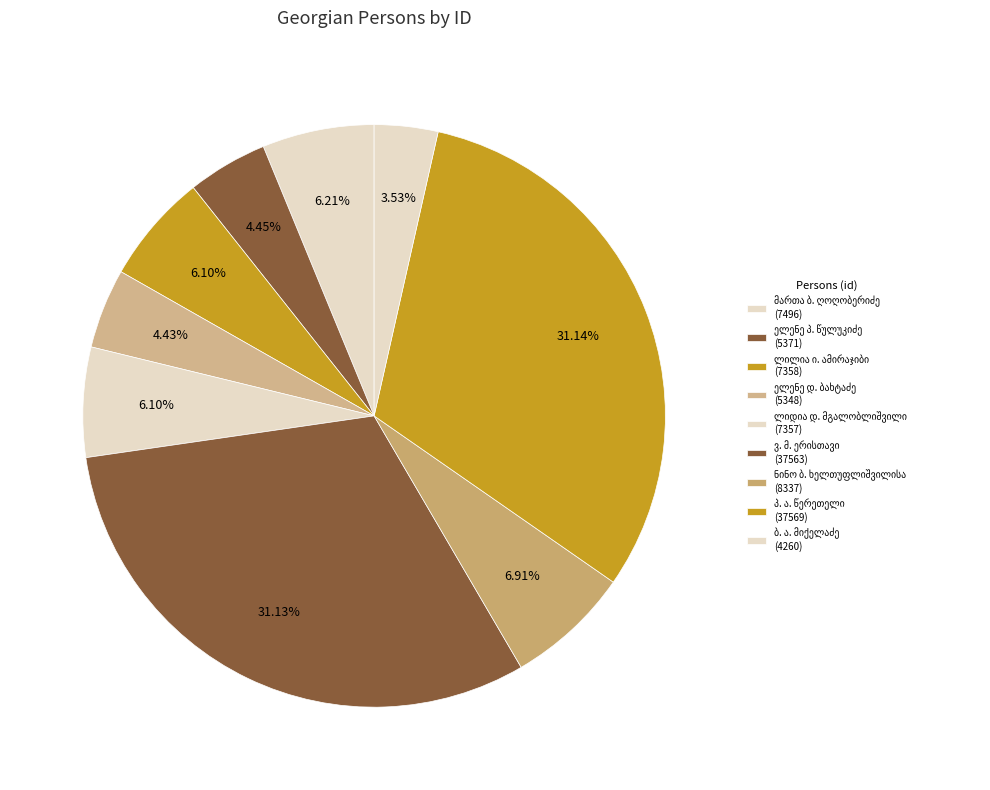

Which category has the biggest portion of the pie?

პ. ა. წერეთელი